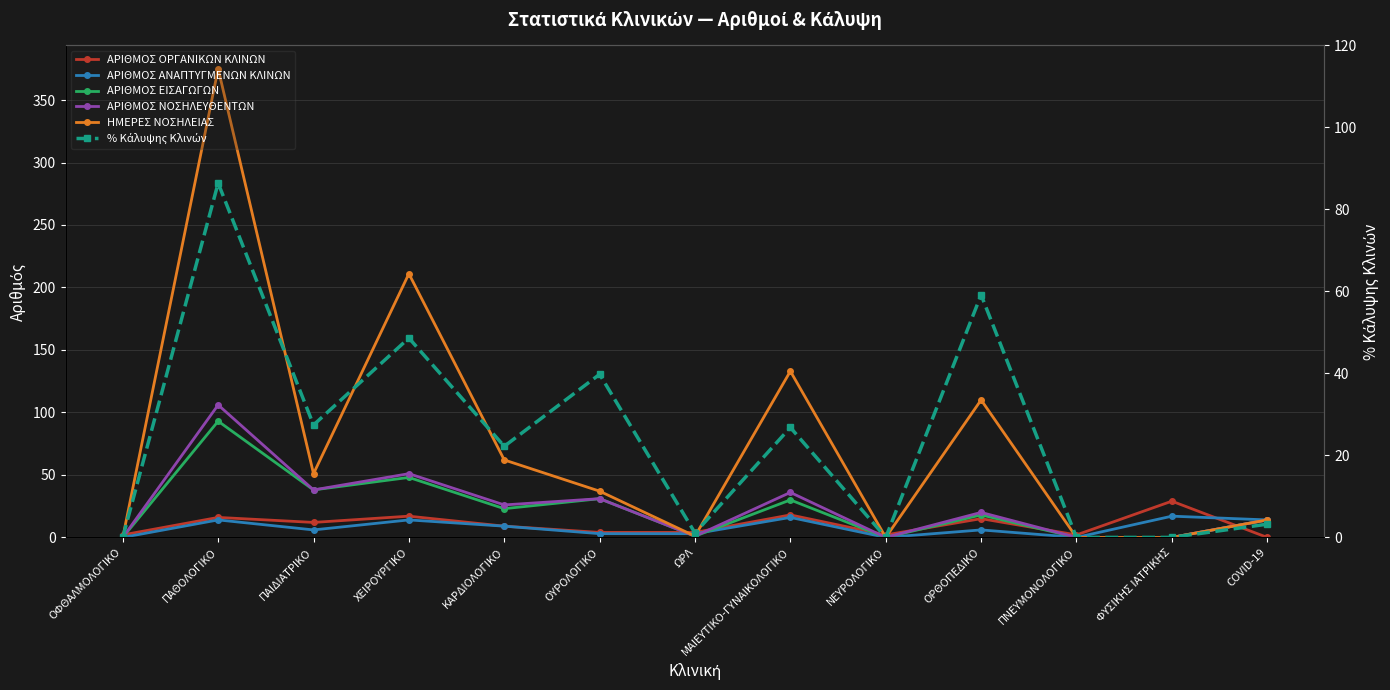

What is the label of the 9th point from the right?

ΚΑΡΔΙΟΛΟΓΙΚΟ